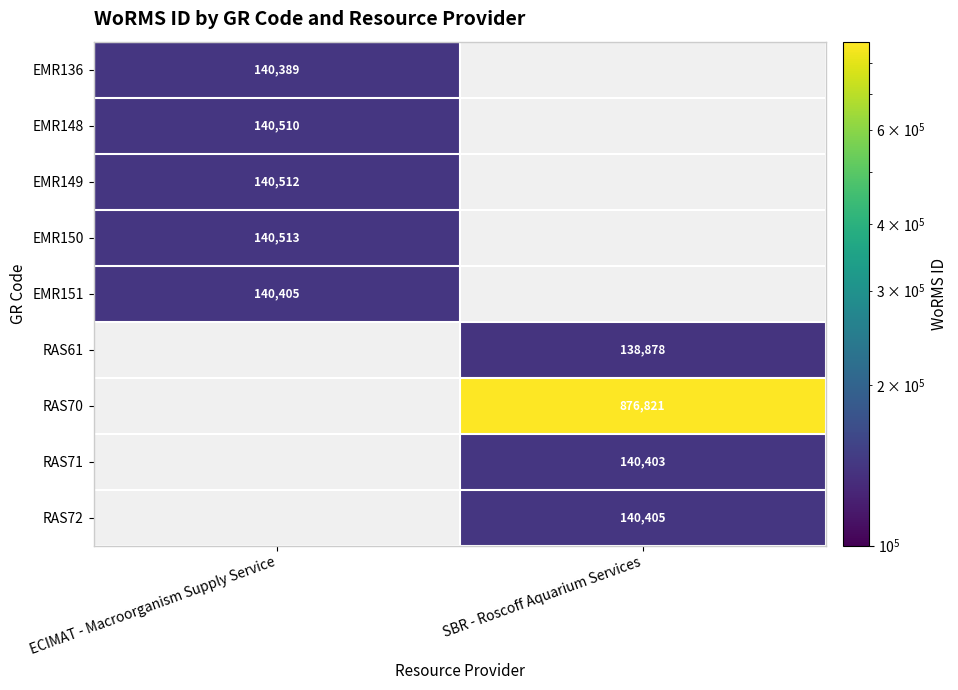

The value of EMR151 at ECIMAT - Macroorganism Supply Service is 229059. True or false?

False